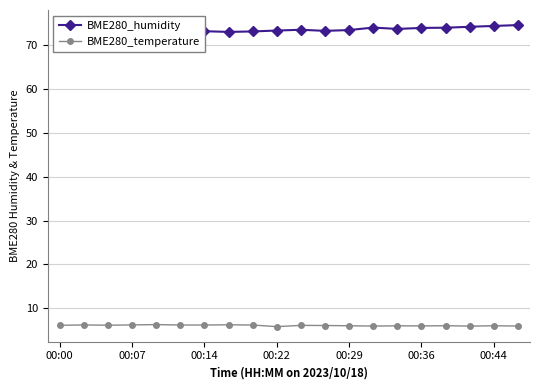

True or false: BME280_humidity has a value of 120.5 at 11.

False